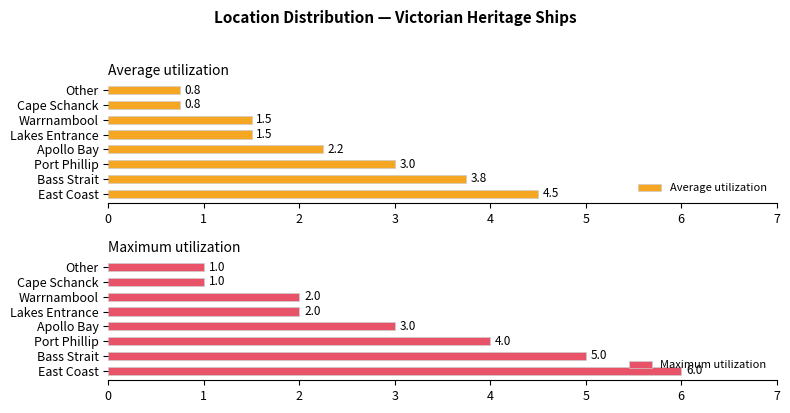

Read the Average utilization value at East Coast.

4.5